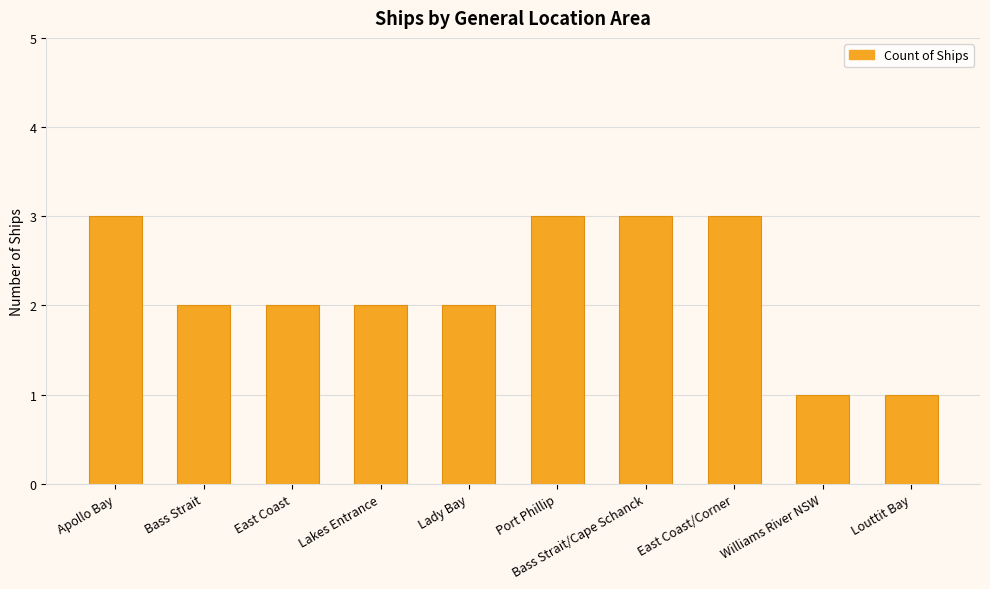

How many bars are there in total?

10